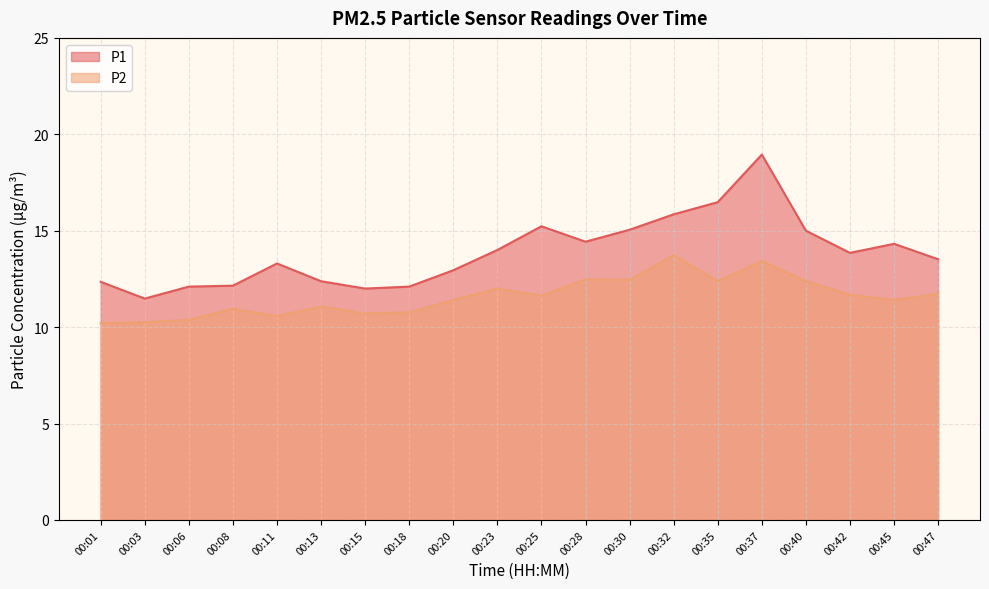

True or false: P2 and P1 cross at least once.

False